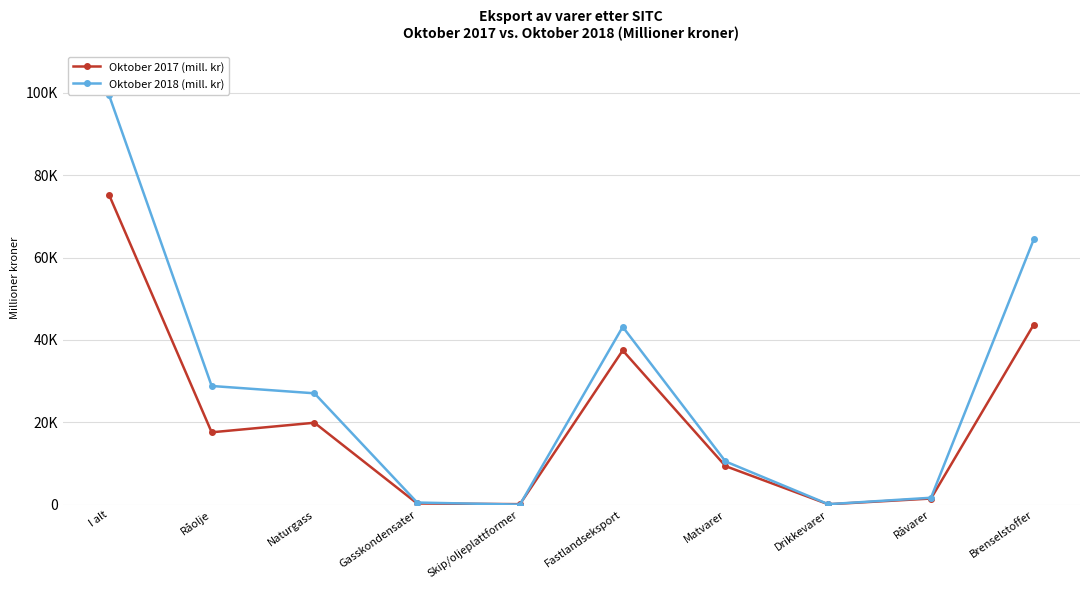

What is the label of the 3rd point from the right?

Drikkevarer